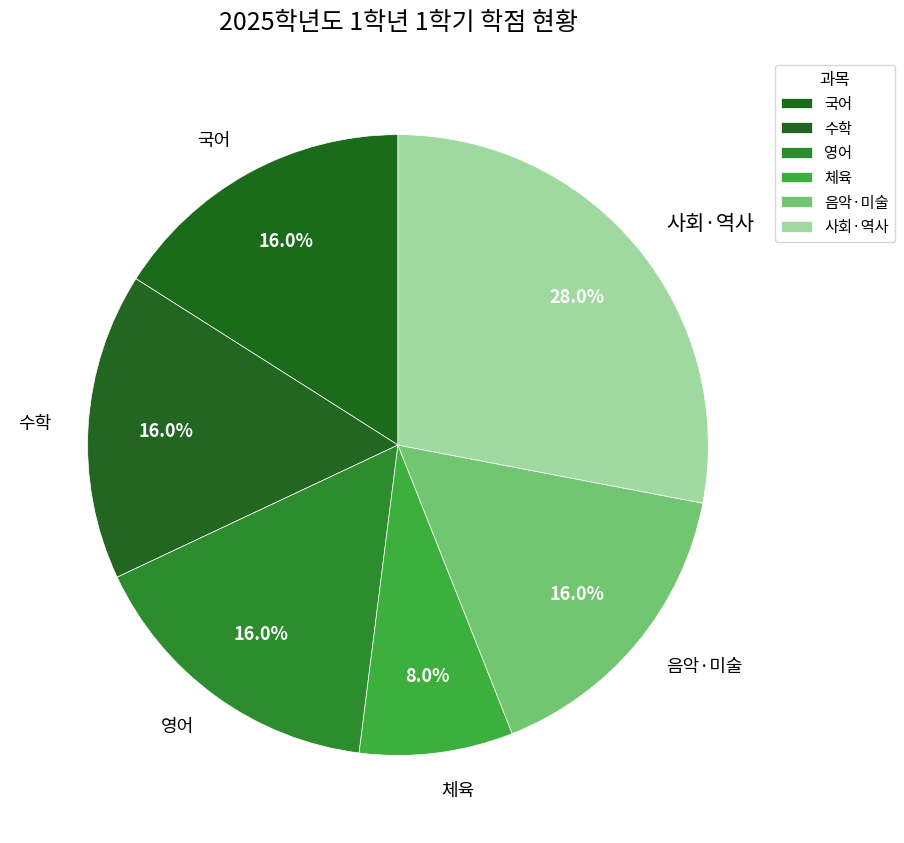

Combined, do 영어 and 체육 account for over 50%?

No